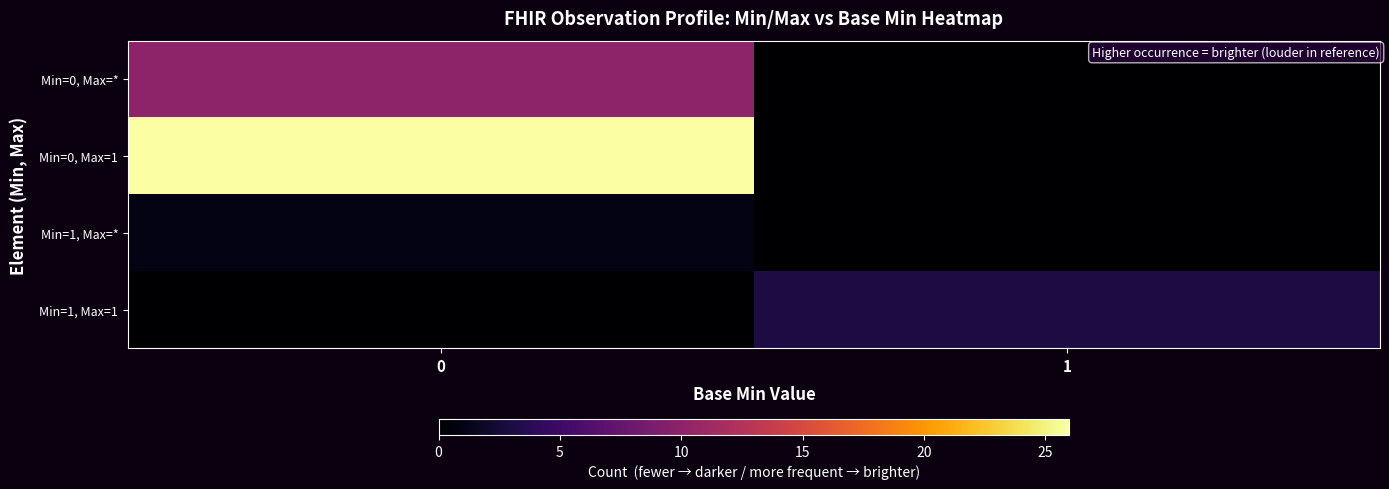

Reading left to right, what are all the values shown in this chart?

Min=0, Max=*: 0=10	1=0
Min=0, Max=1: 0=26	1=0
Min=1, Max=*: 0=1	1=0
Min=1, Max=1: 0=0	1=3